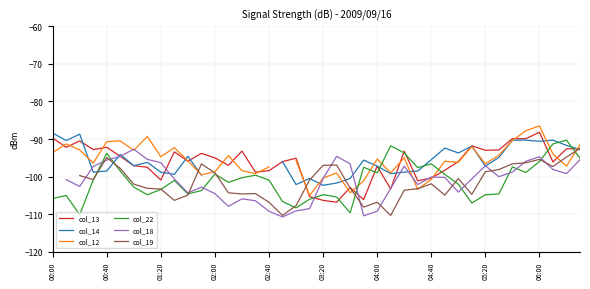

Where does the col_12 series first go above -95?

00:00